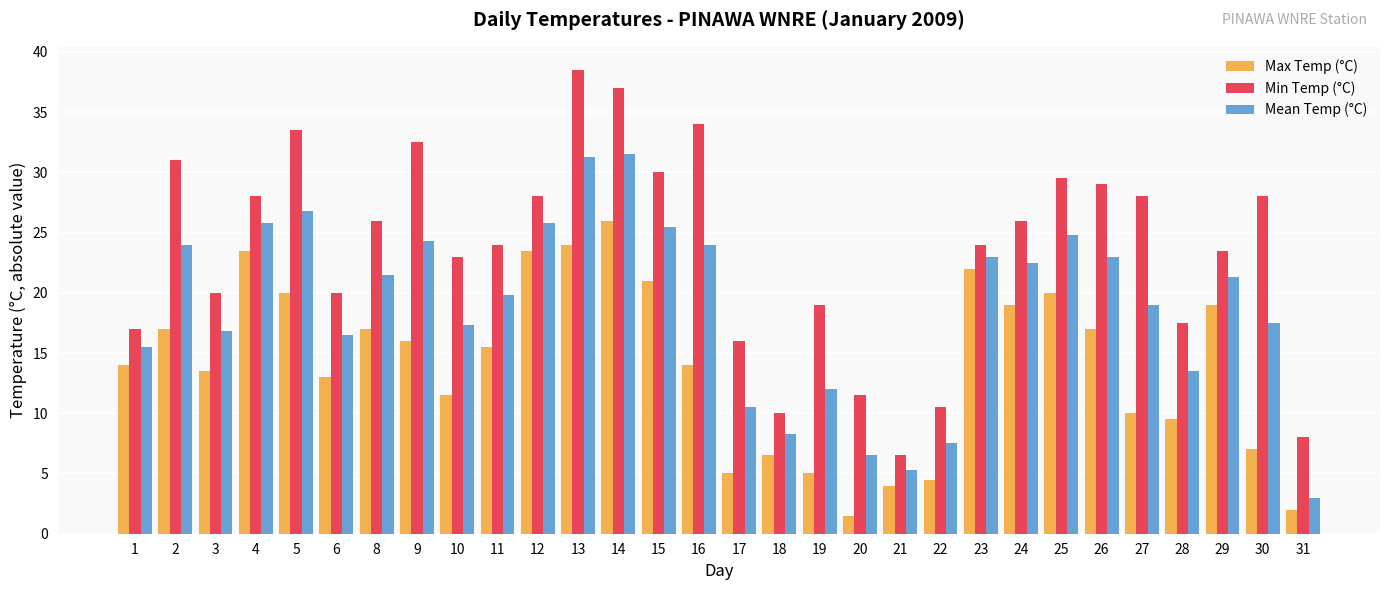

What is the total value across all series at 11?

59.3